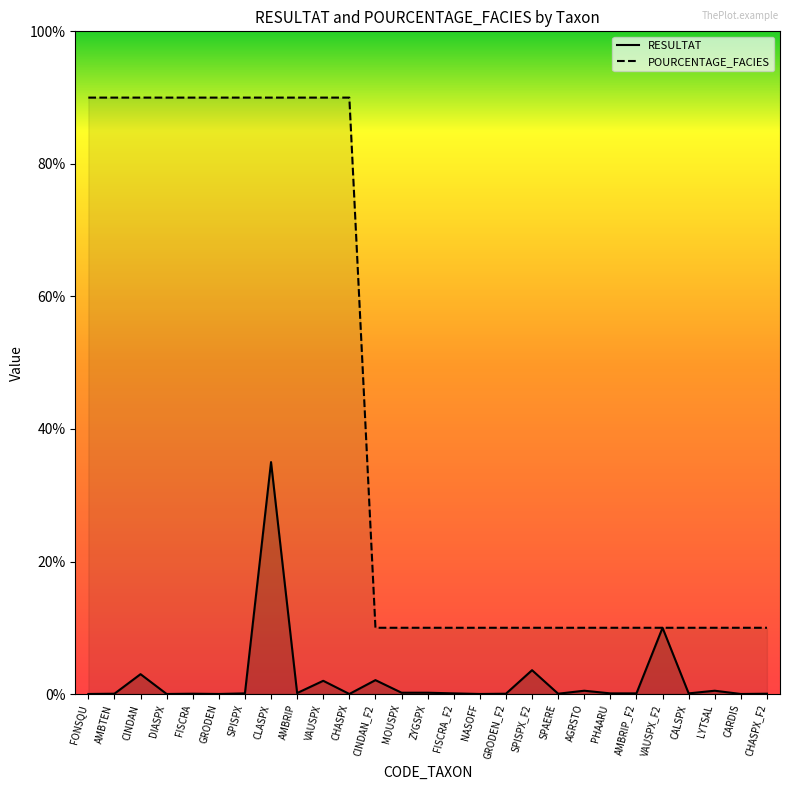

Rank the series at MOUSPX from lowest to highest value.

RESULTAT line, POURCENTAGE_FACIES line